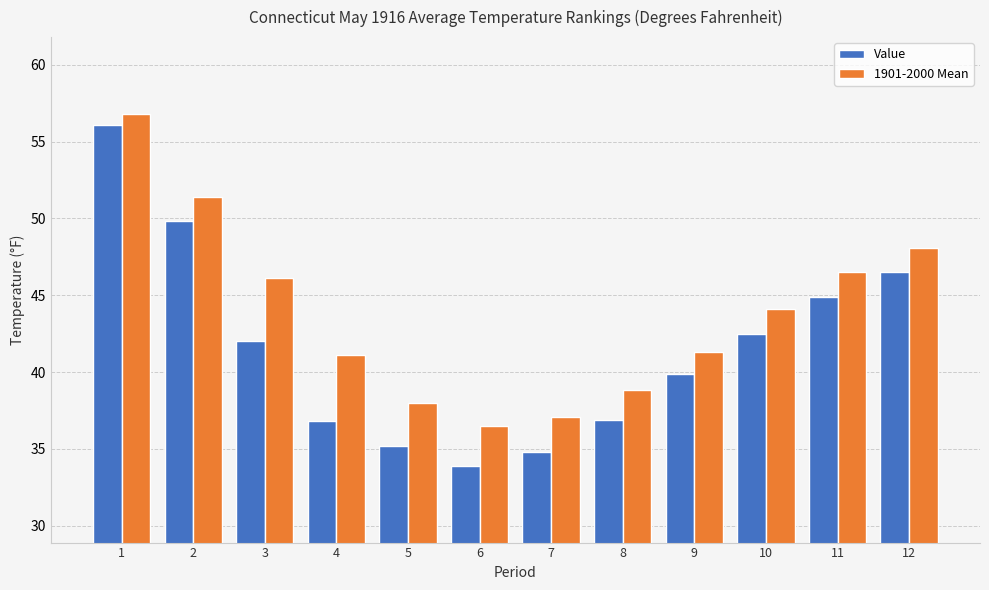

What is the smallest value displayed?

33.9